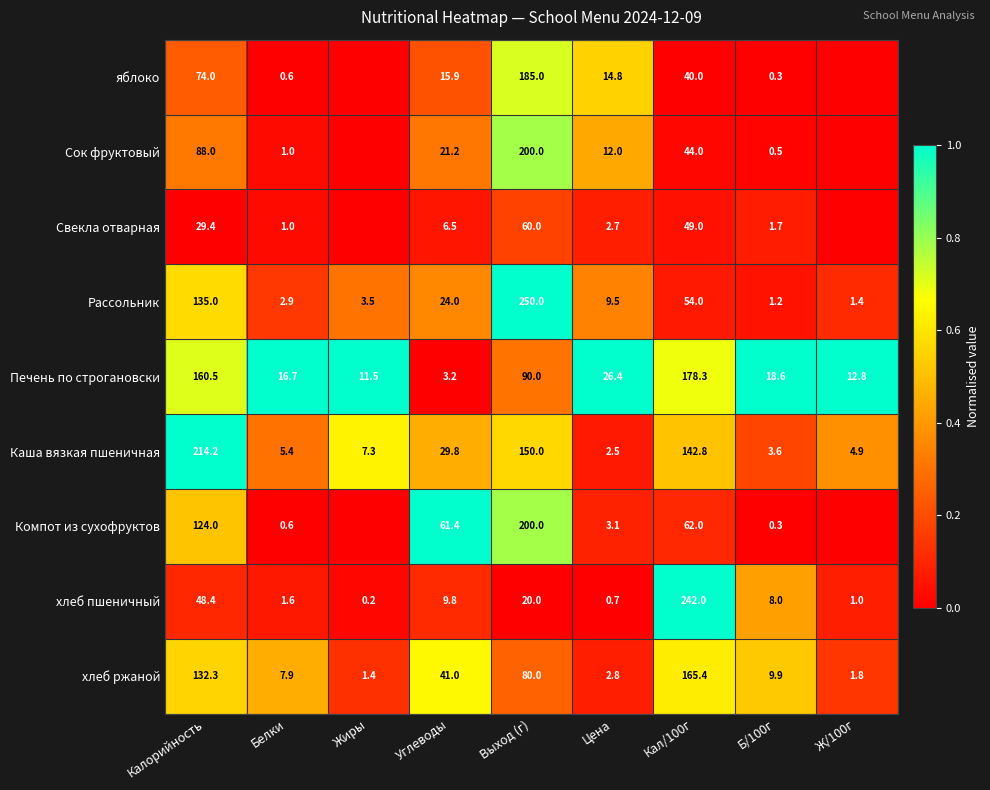

At which category is the sum across all series the highest?

Выход (г)